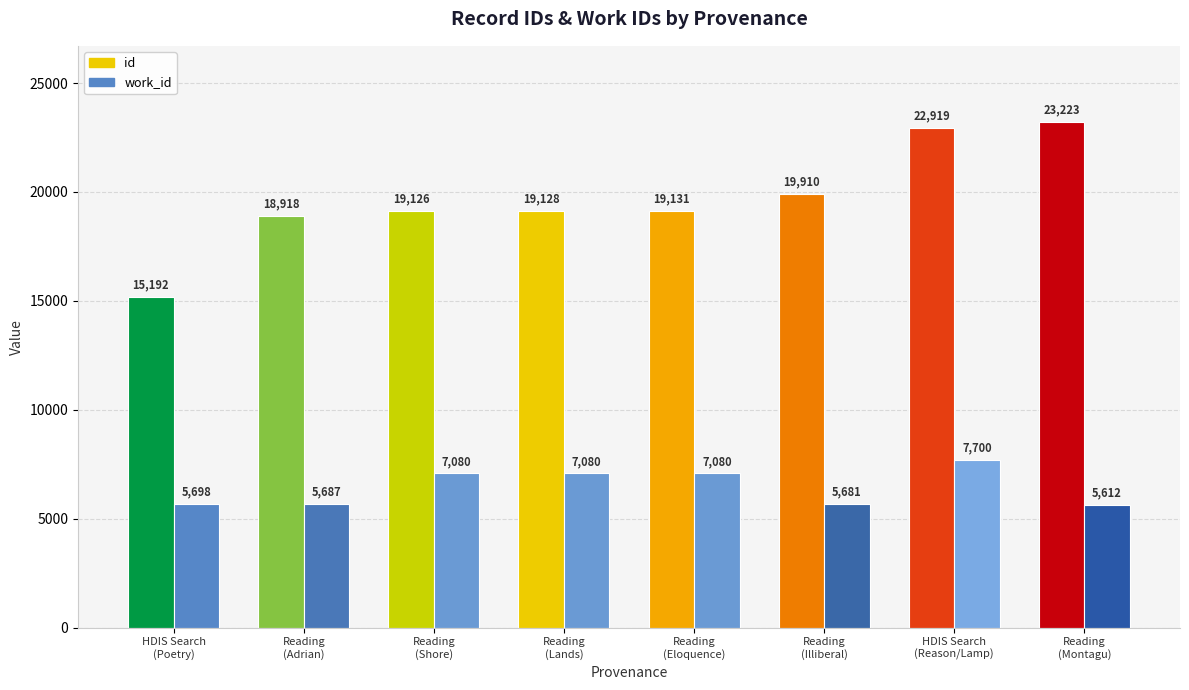

Reading left to right, transcribe all the data shown in this chart.

id: 15192	18918	19126	19128	19131	19910	22919	23223
work_id: 5698	5687	7080	7080	7080	5681	7700	5612